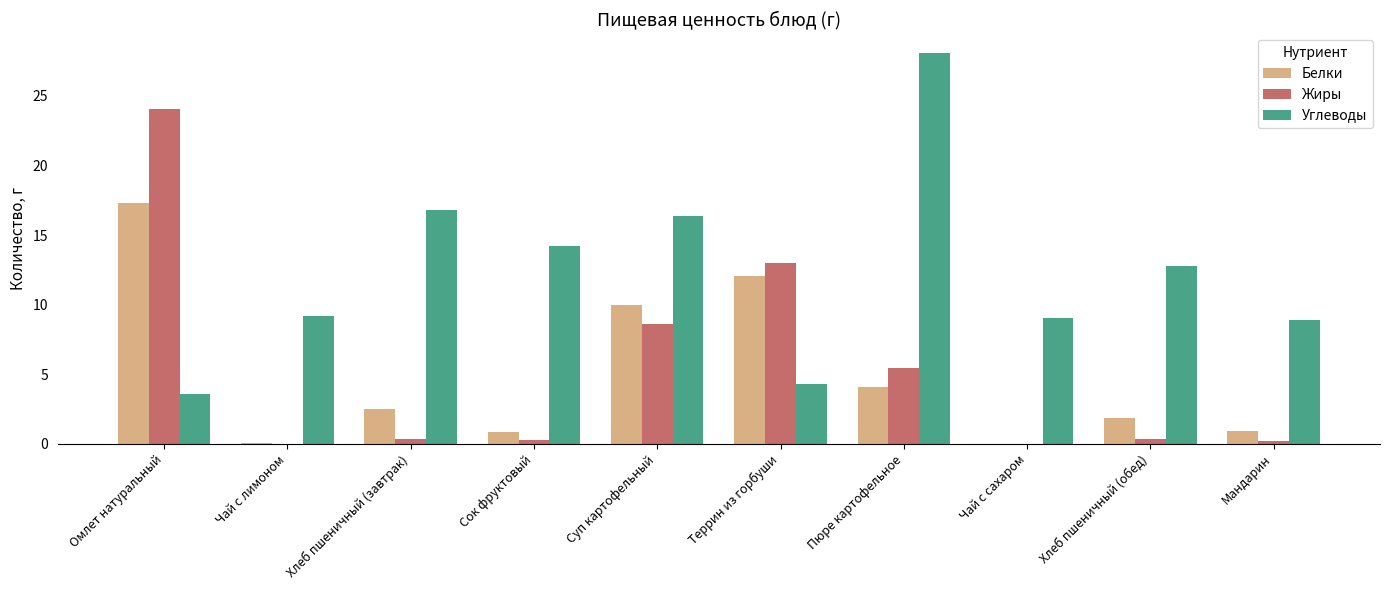

What are all the series names shown in the legend?

Белки, Жиры, Углеводы